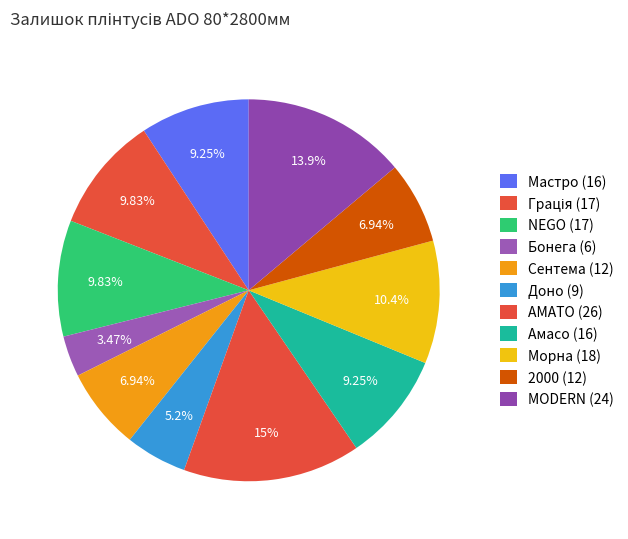

How many slices are in this pie chart?

11